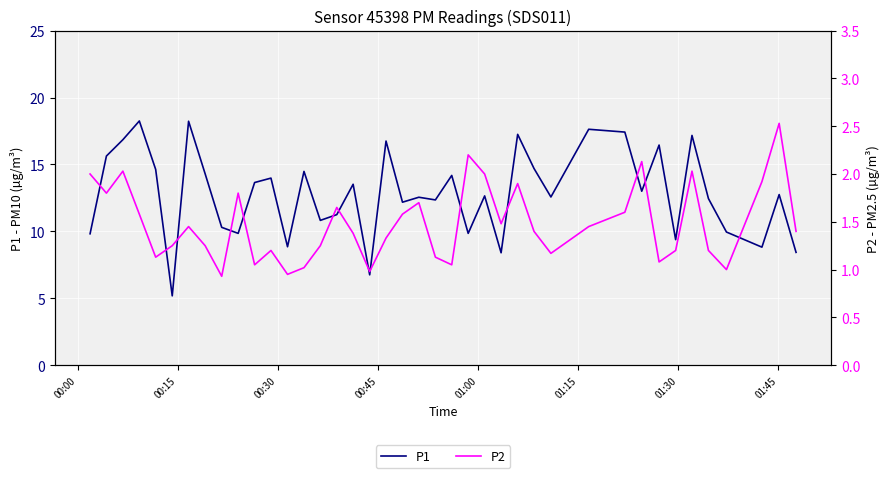

How many lines are shown in the chart?

2